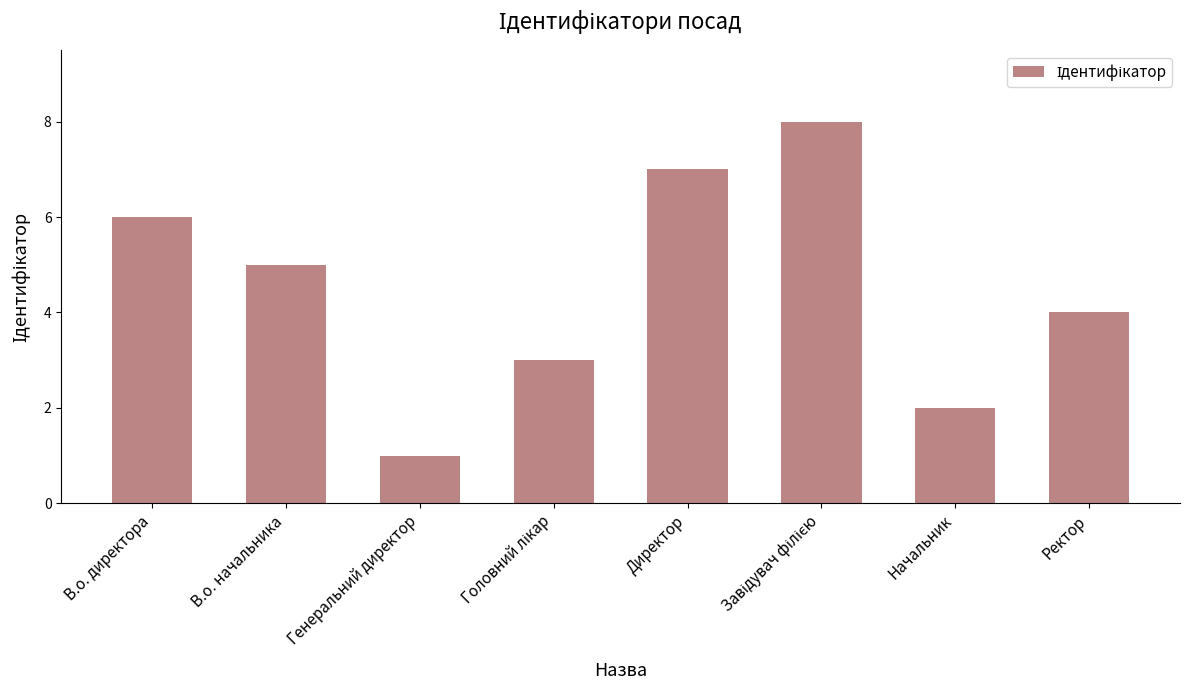

What position from the left is В.о. начальника?

2